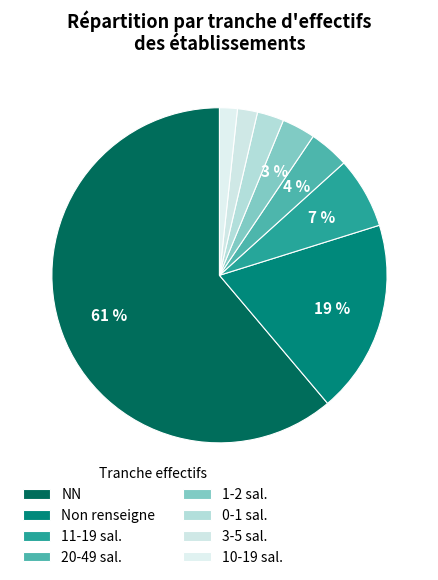

How many slices are in this pie chart?

8